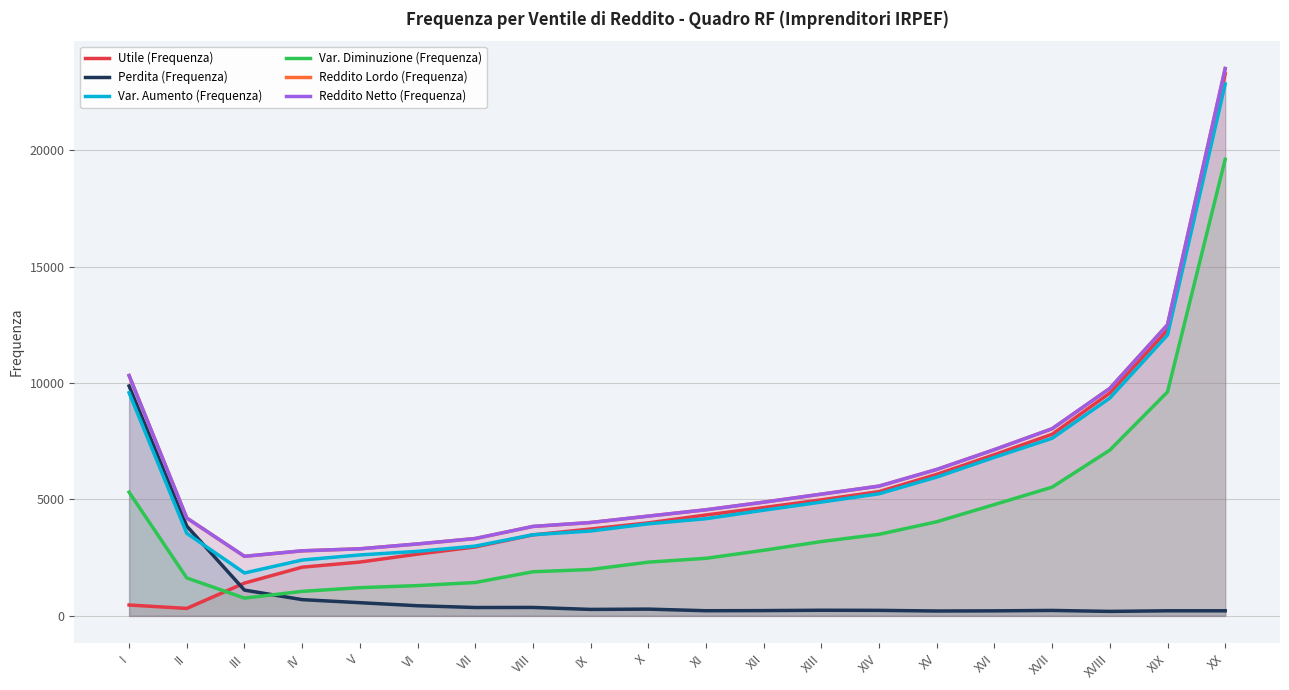

Is it true that Utile (Frequenza) equals 1408 at III?

True